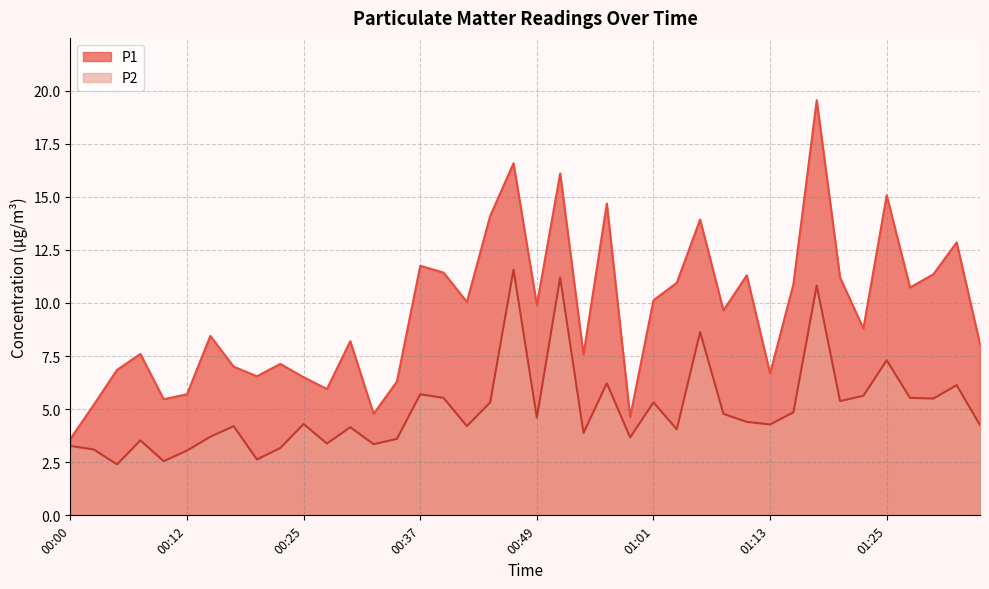

List the labels in order of P1 value, smallest first.

00:00, 00:59, 00:32, 00:03, 00:10, 00:12, 00:27, 00:34, 00:25, 00:20, 01:13, 00:05, 00:17, 00:22, 00:54, 00:08, 01:35, 00:29, 00:15, 01:23, 01:08, 00:49, 00:42, 01:01, 01:28, 01:16, 01:03, 01:20, 01:11, 01:30, 00:39, 00:37, 01:33, 01:06, 00:44, 00:56, 01:25, 00:51, 00:46, 01:18